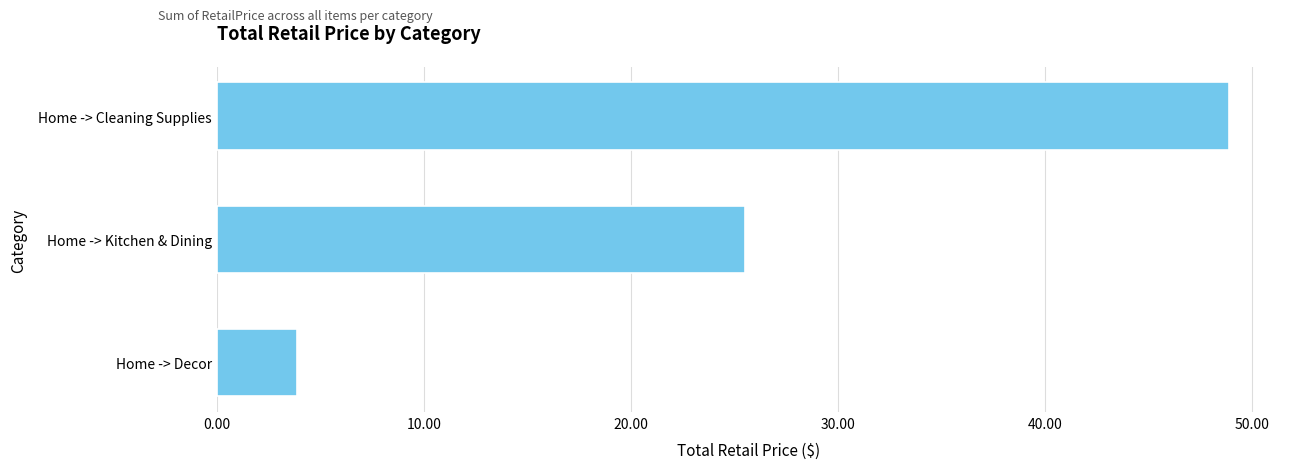

List the labels in order of value, smallest first.

Home -> Decor, Home -> Kitchen & Dining, Home -> Cleaning Supplies